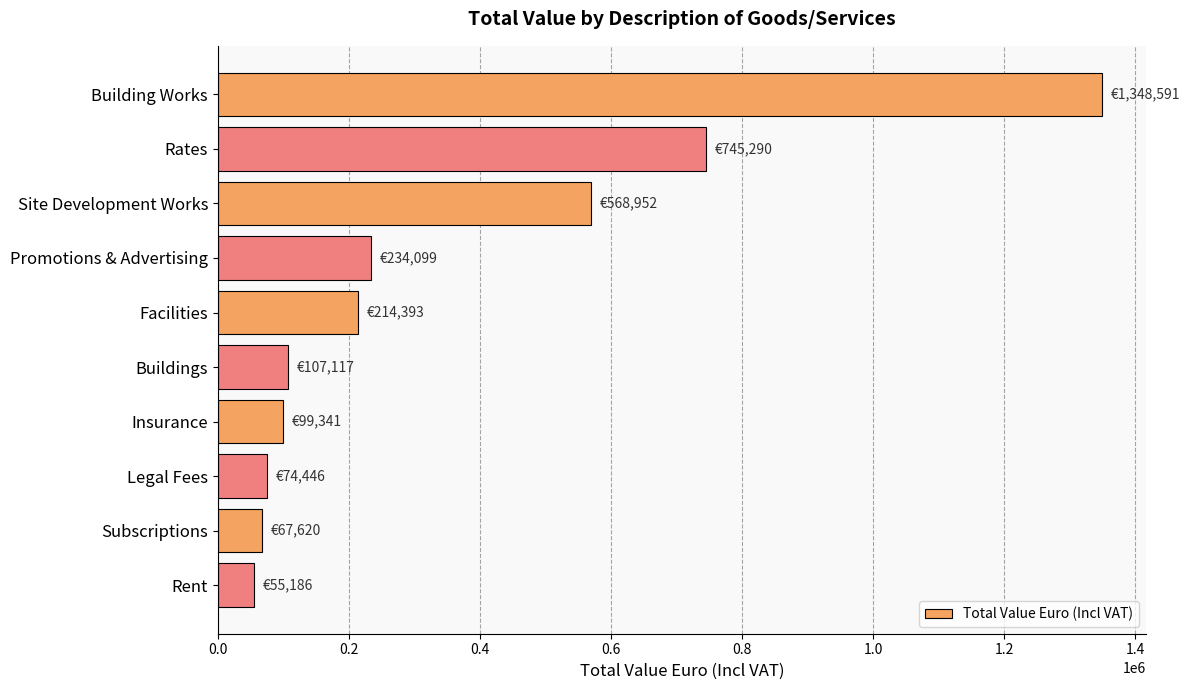

What is the sum of the values at Promotions & Advertising and Subscriptions?

301719.0